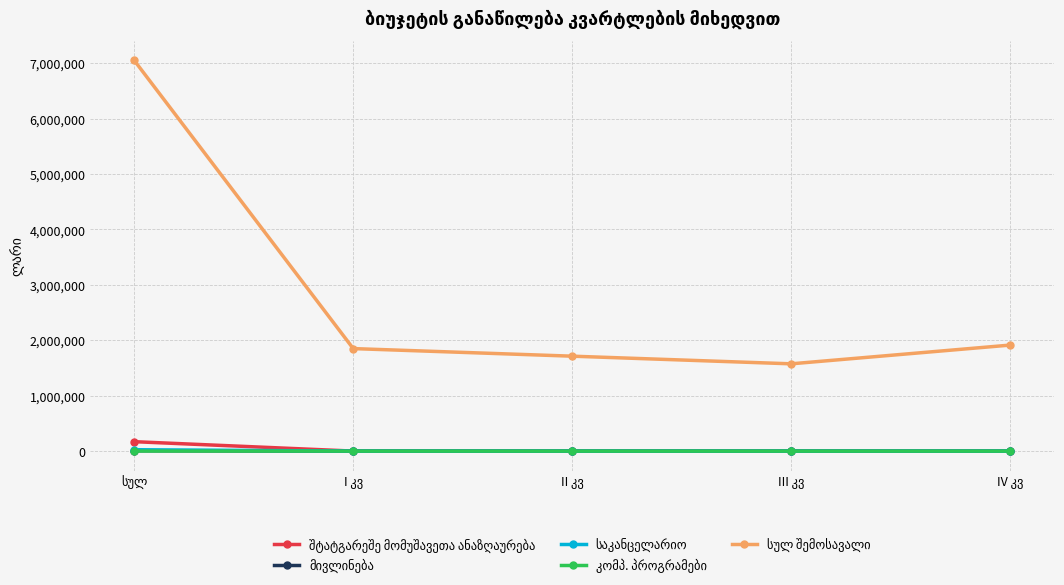

At how many categories does at least one series exceed 4583578?

1